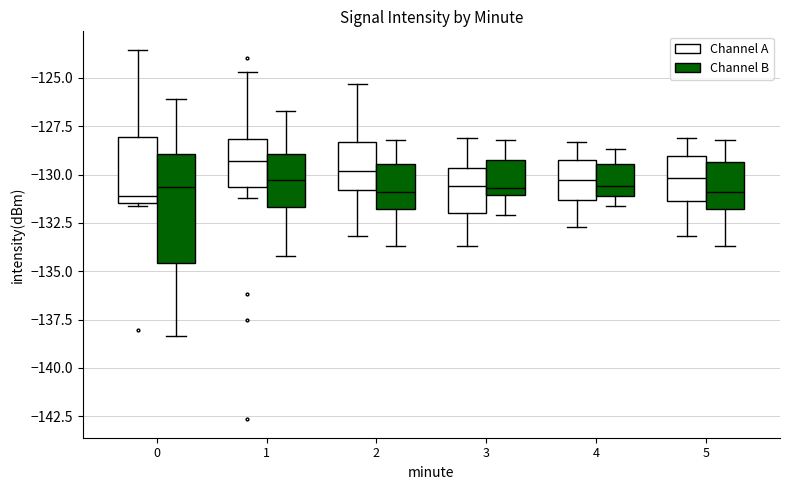

Where does the lower whisker of the box for 3 (Channel A) end on the y-axis? The values are not printed on the chart, so give them approximately, as read against the axis.

-133.5